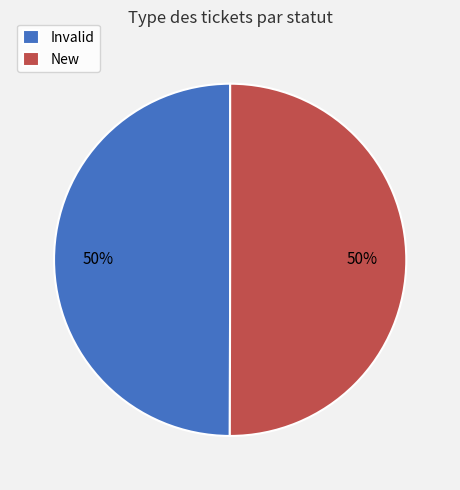

Approximately how many times larger is the value at Invalid compared to New?

1.0